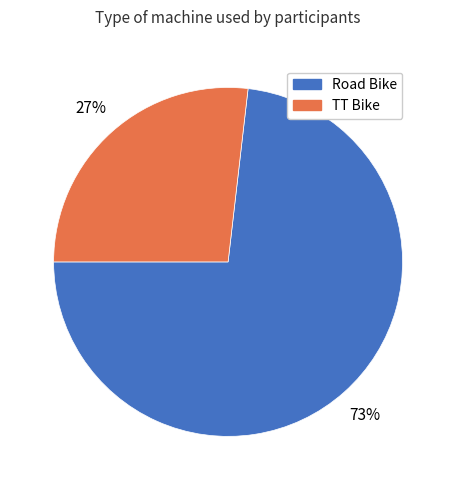

How many segments does this pie chart have?

2